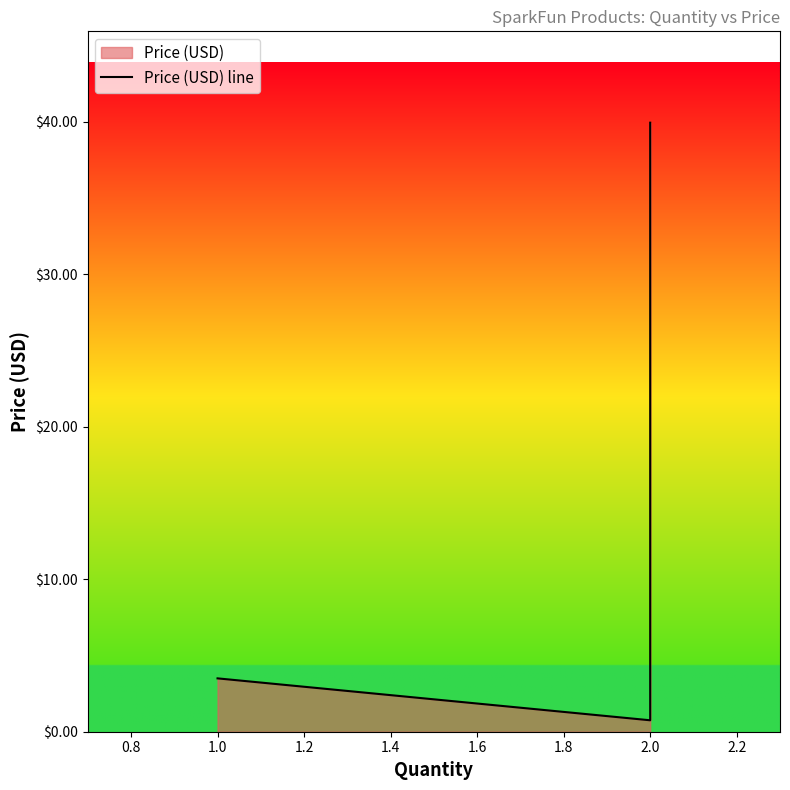

What is the greatest value displayed?

40.0